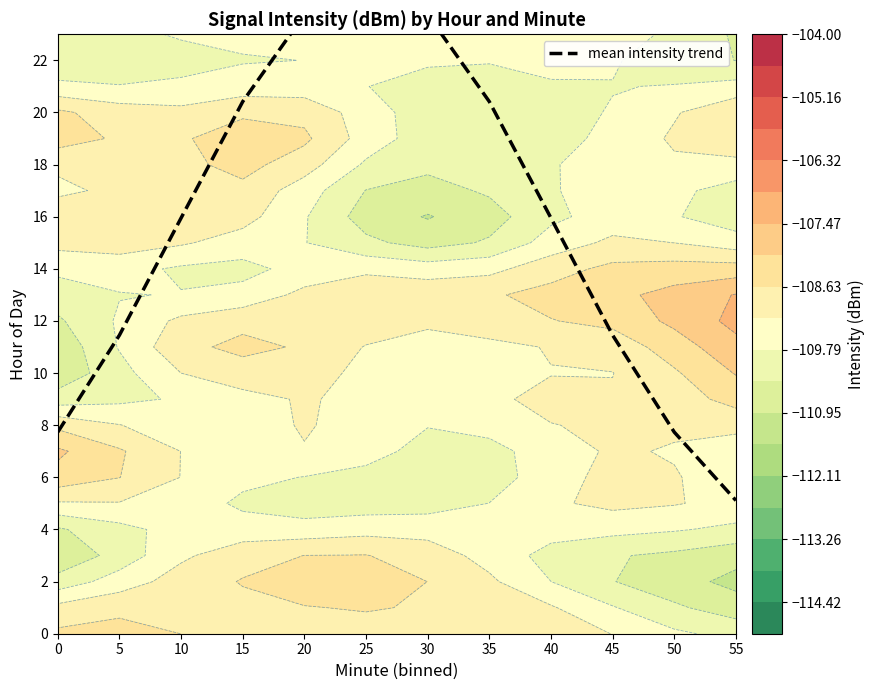

The value at 5 is 11.5. True or false?

True